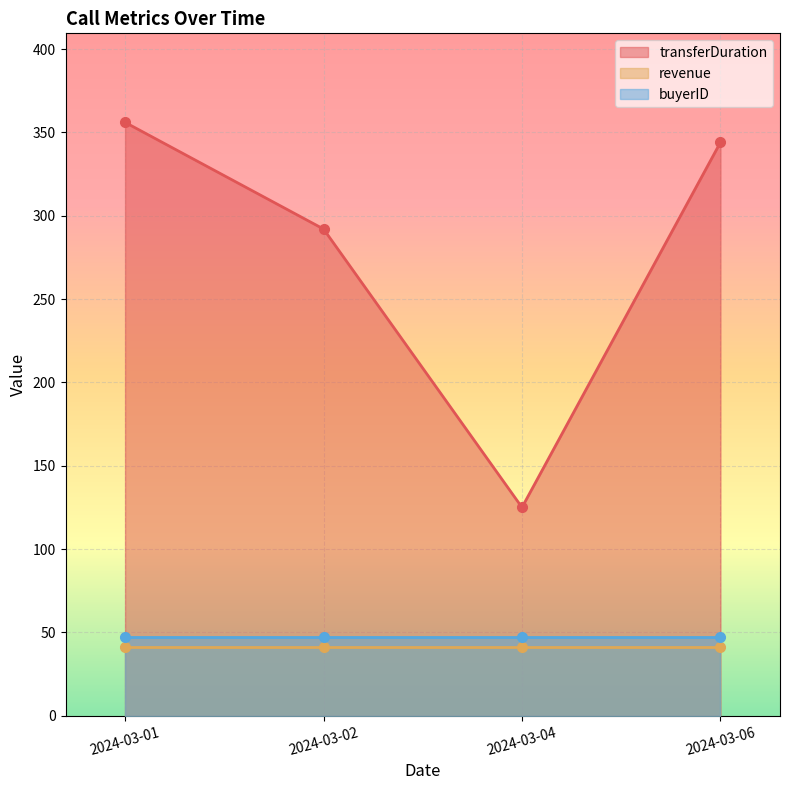

The revenue series shows 73 at 2024-03-04. True or false?

False